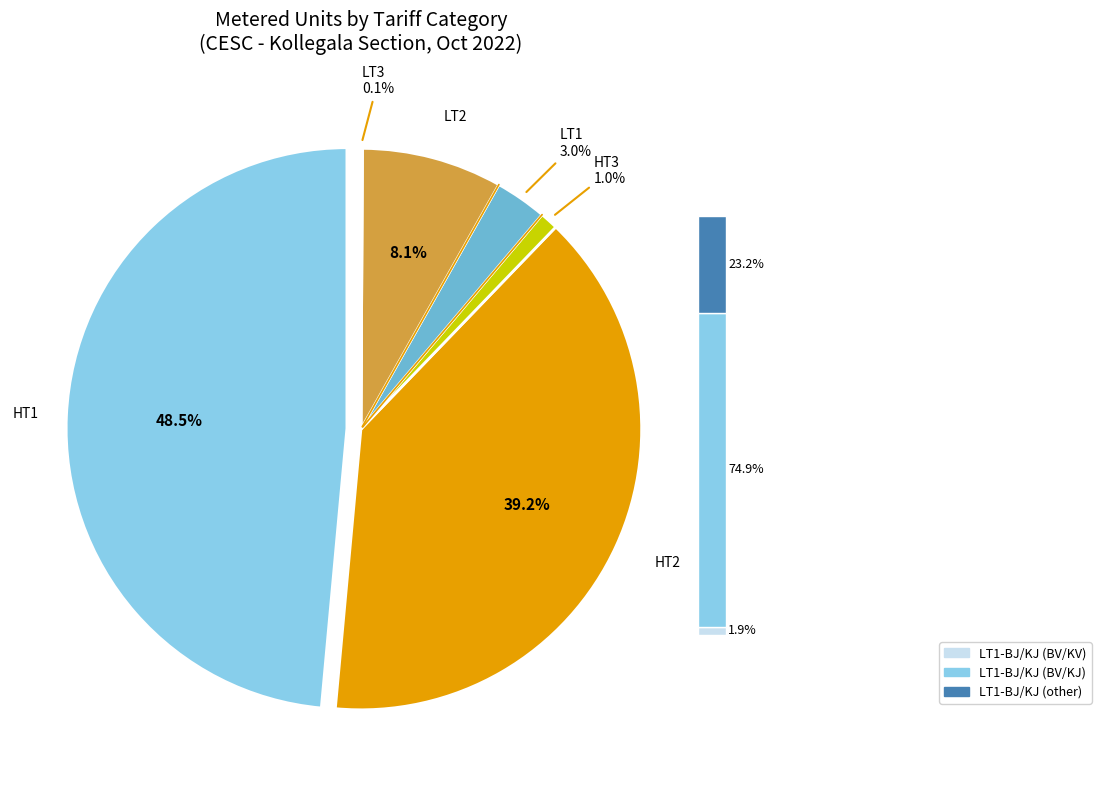

What is the change in value from HT3 to LT1?

+138618